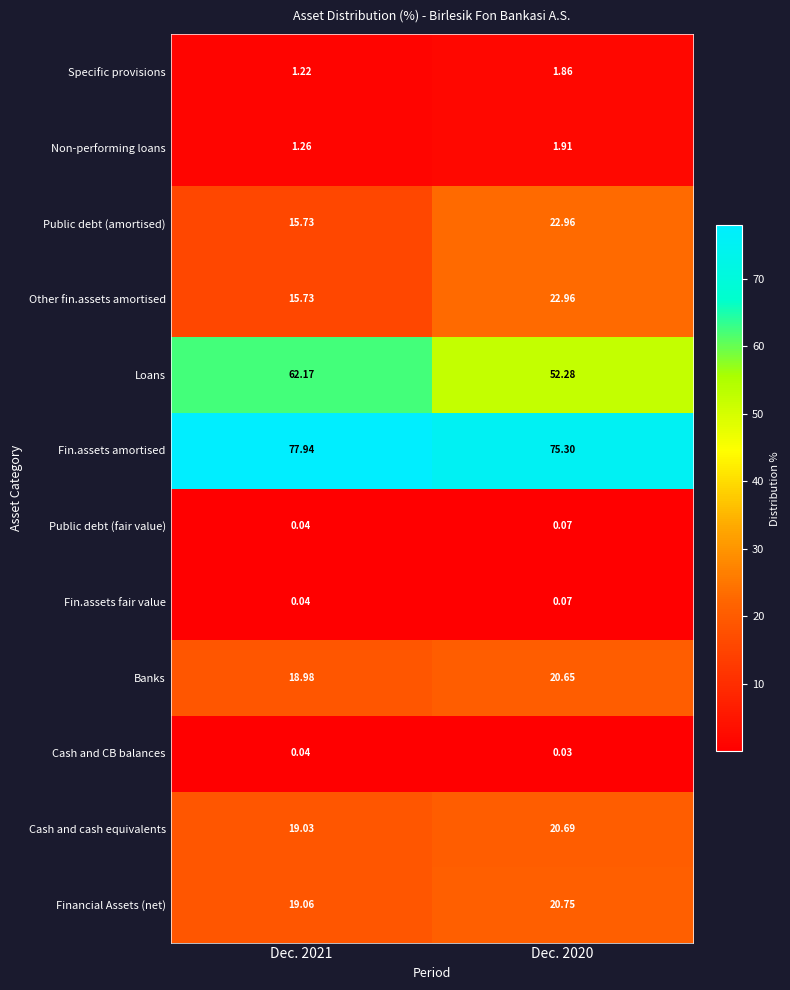

What is the difference between the highest and lowest values at Dec. 2020?

75.3